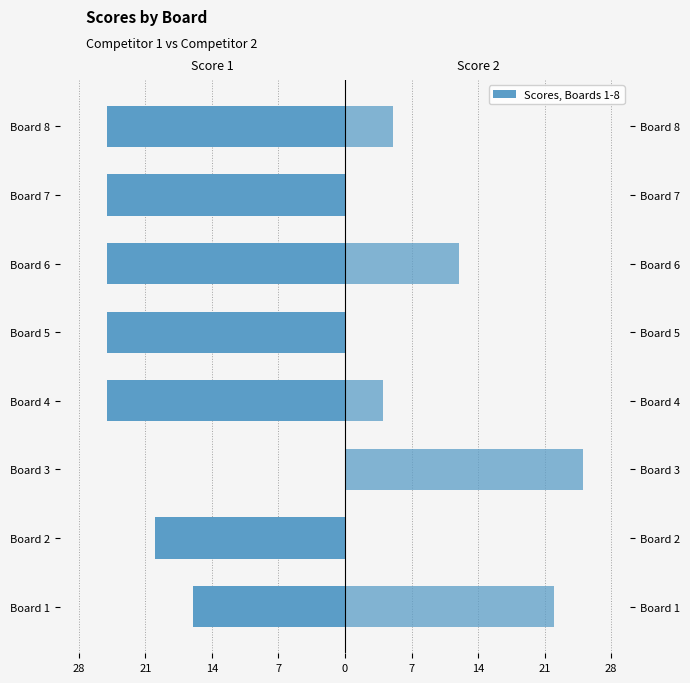

Rank the series by their maximum value, from lowest to highest.

Score 1, Score 2